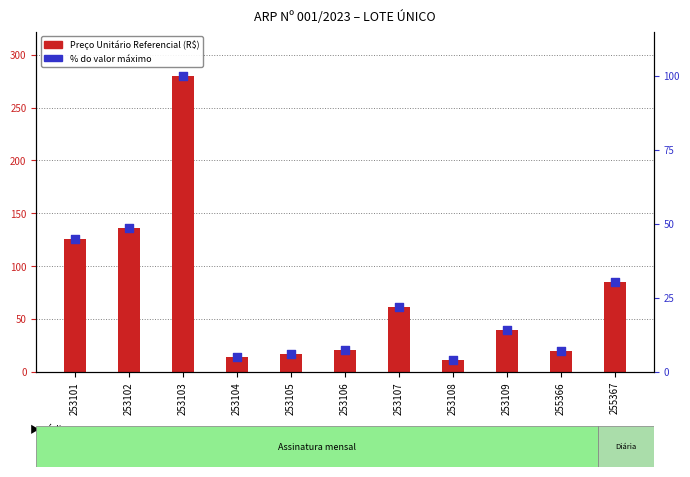

What are all the series names shown in the legend?

Preço Unitário Referencial (R$), % do valor máximo